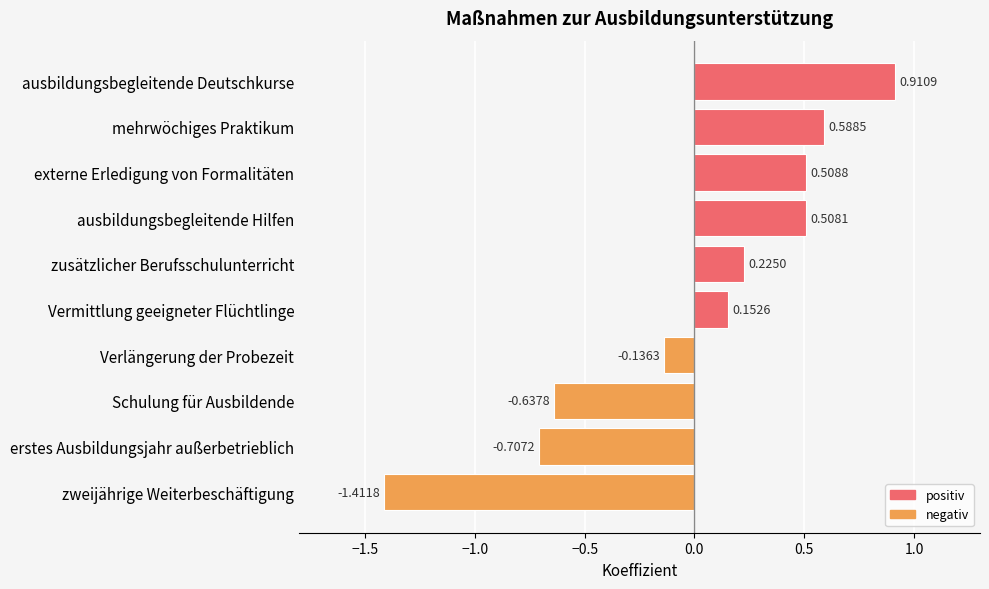

Count the number of data series in this chart.

1